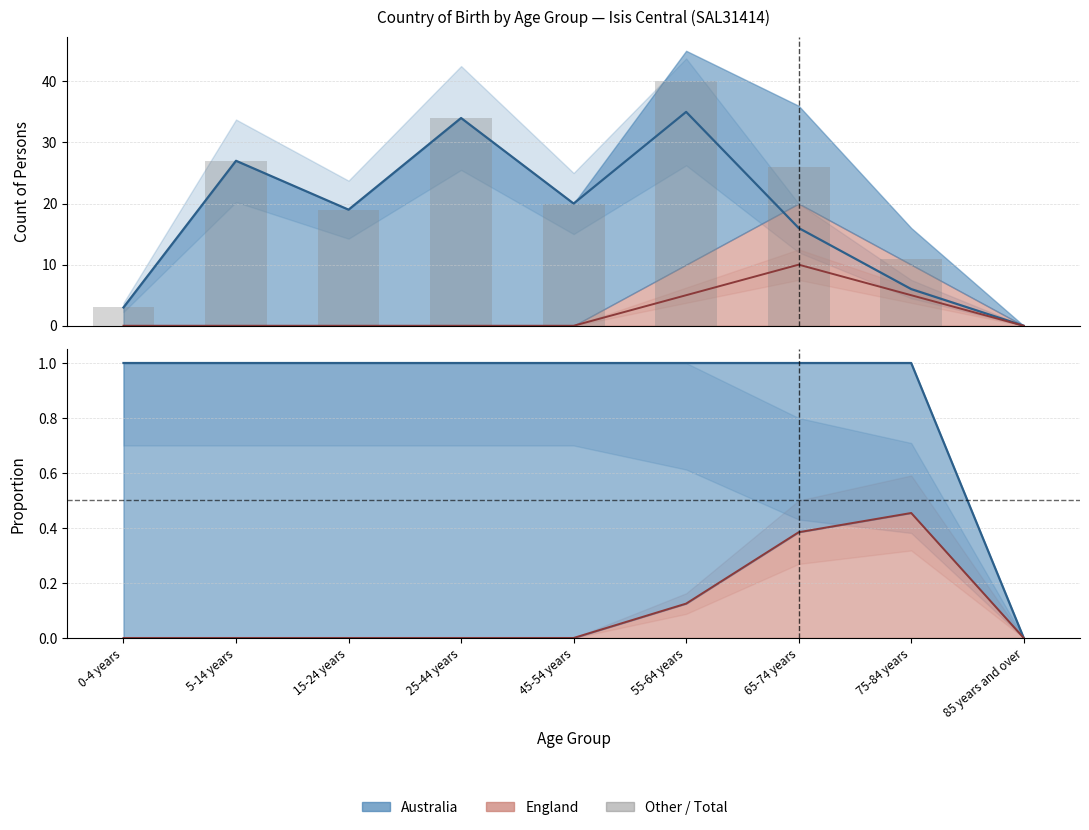

Rank the categories by value from highest to lowest.

55-64 years, 25-44 years, 5-14 years, 65-74 years, 45-54 years, 15-24 years, 75-84 years, 0-4 years, 85 years and over